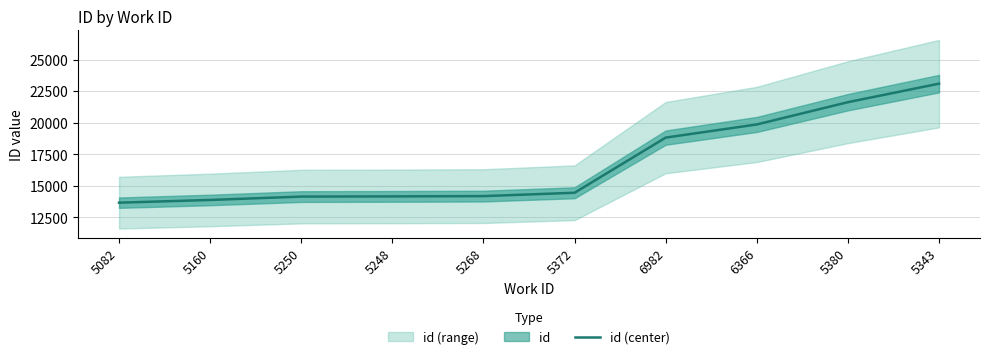

What position from the left is 5268?

5